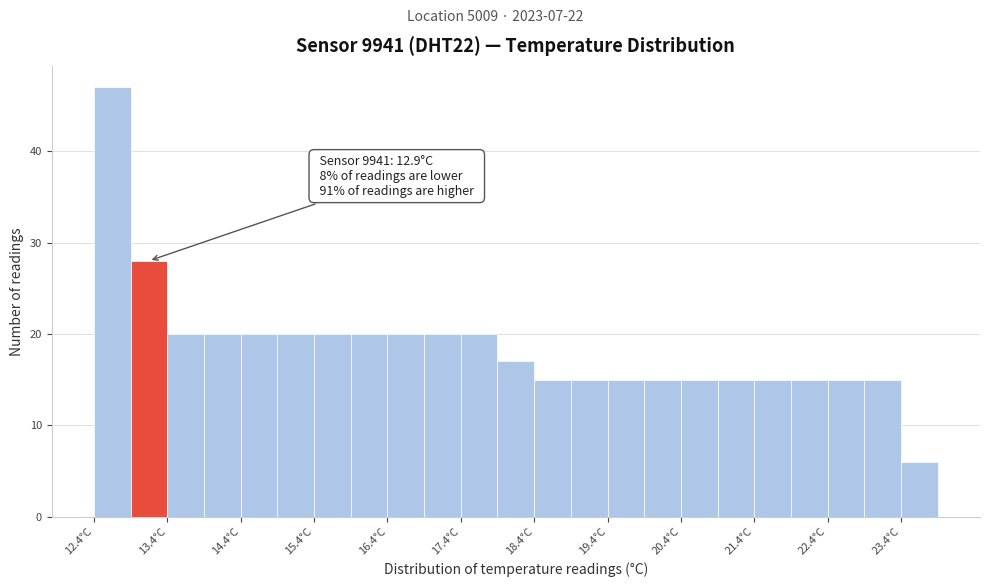

Over which range of the x-axis is the bar tallest?

12.4 to 12.9